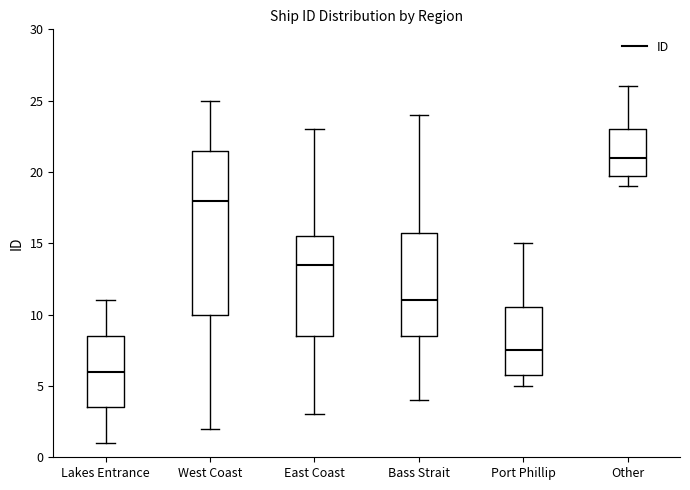

Where does the lower whisker of the box for Bass Strait end on the y-axis? The values are not printed on the chart, so give them approximately, as read against the axis.

4.0